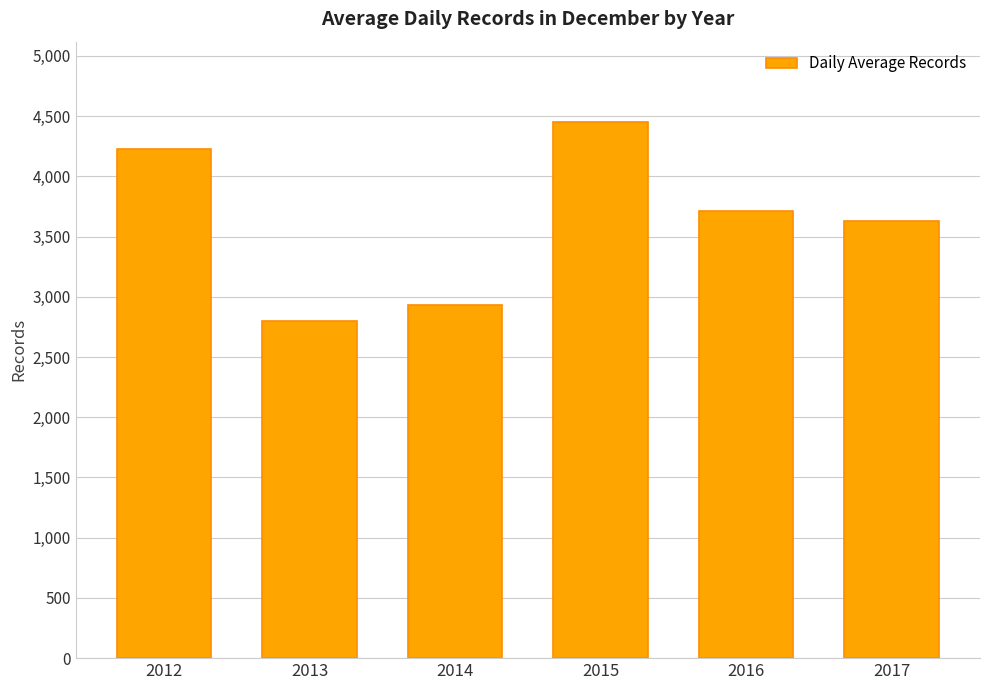

What is the approximate value at 2017, to the nearest 10?

3630